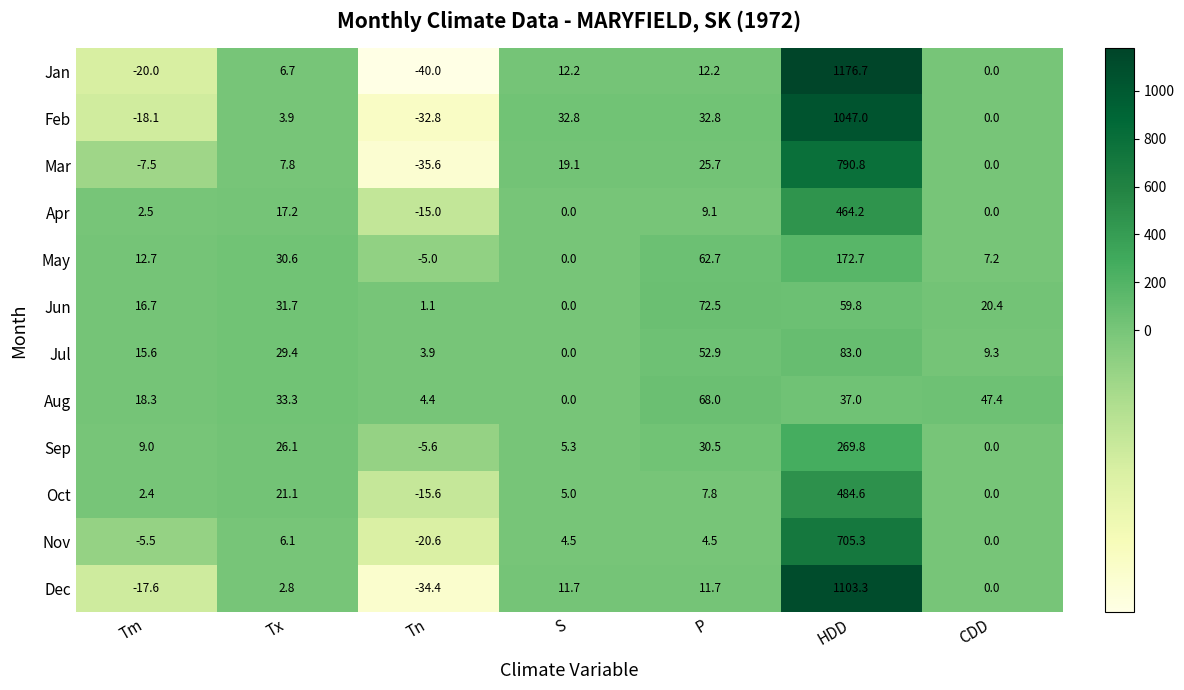

How many data points does each series have?

7